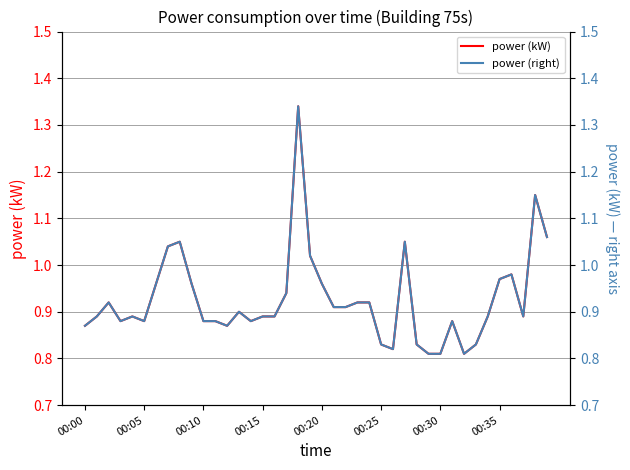

What is the total value across all series at 39?

2.1